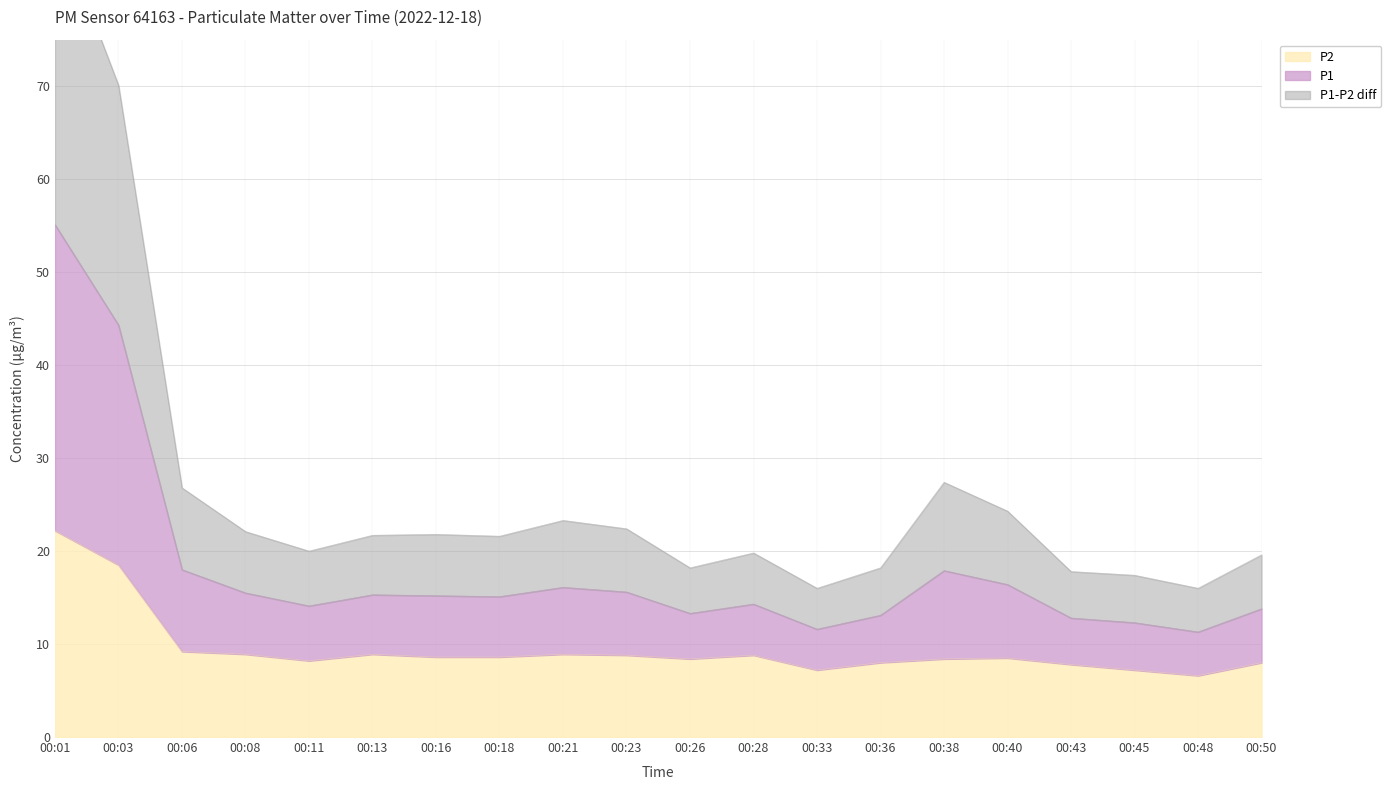

How many values in the P2 series are below 8?

4